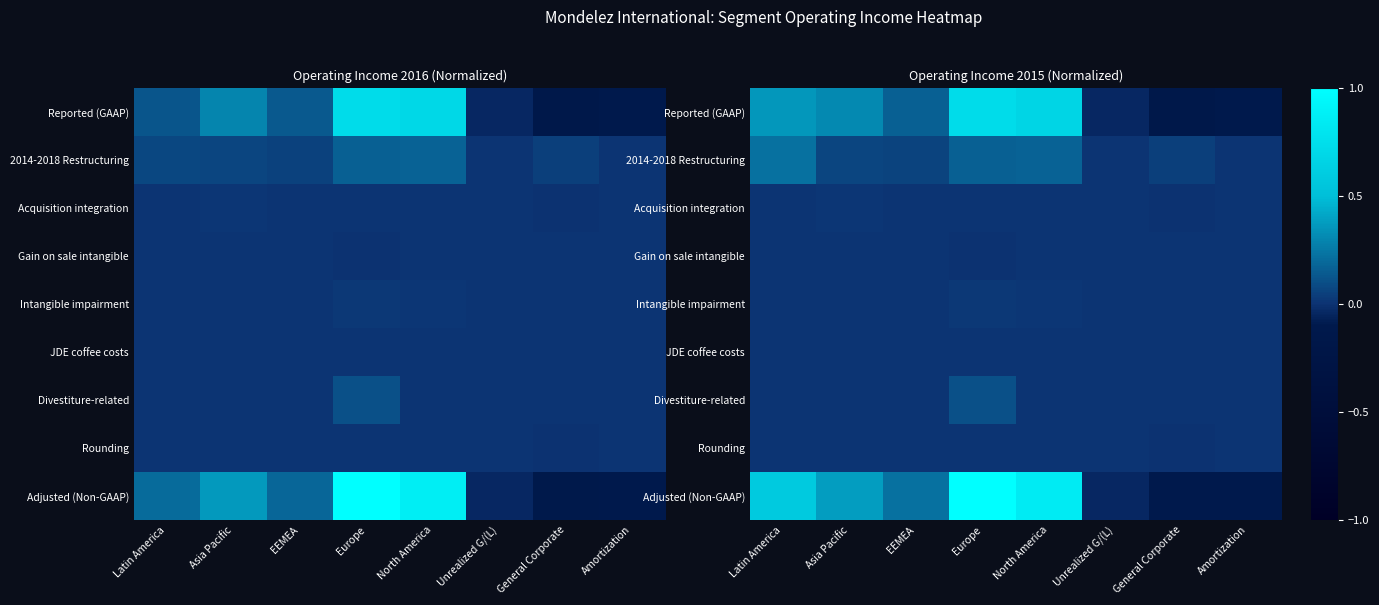

At which category does the chart reach its minimum across all series?

General Corporate